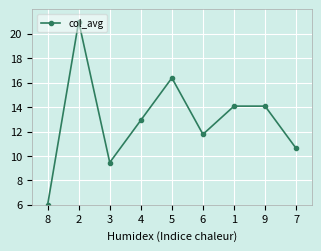

Which has a higher value, 7 or 4?

4